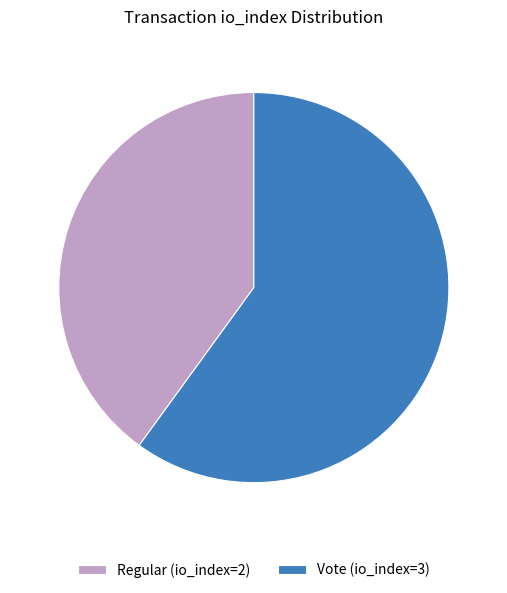

Combined, do Vote (io_index=3) and Regular (io_index=2) account for over 50%?

Yes